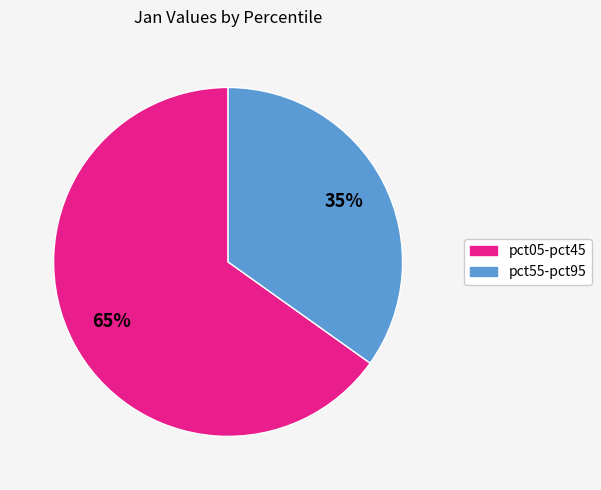

How many slices are in this pie chart?

2